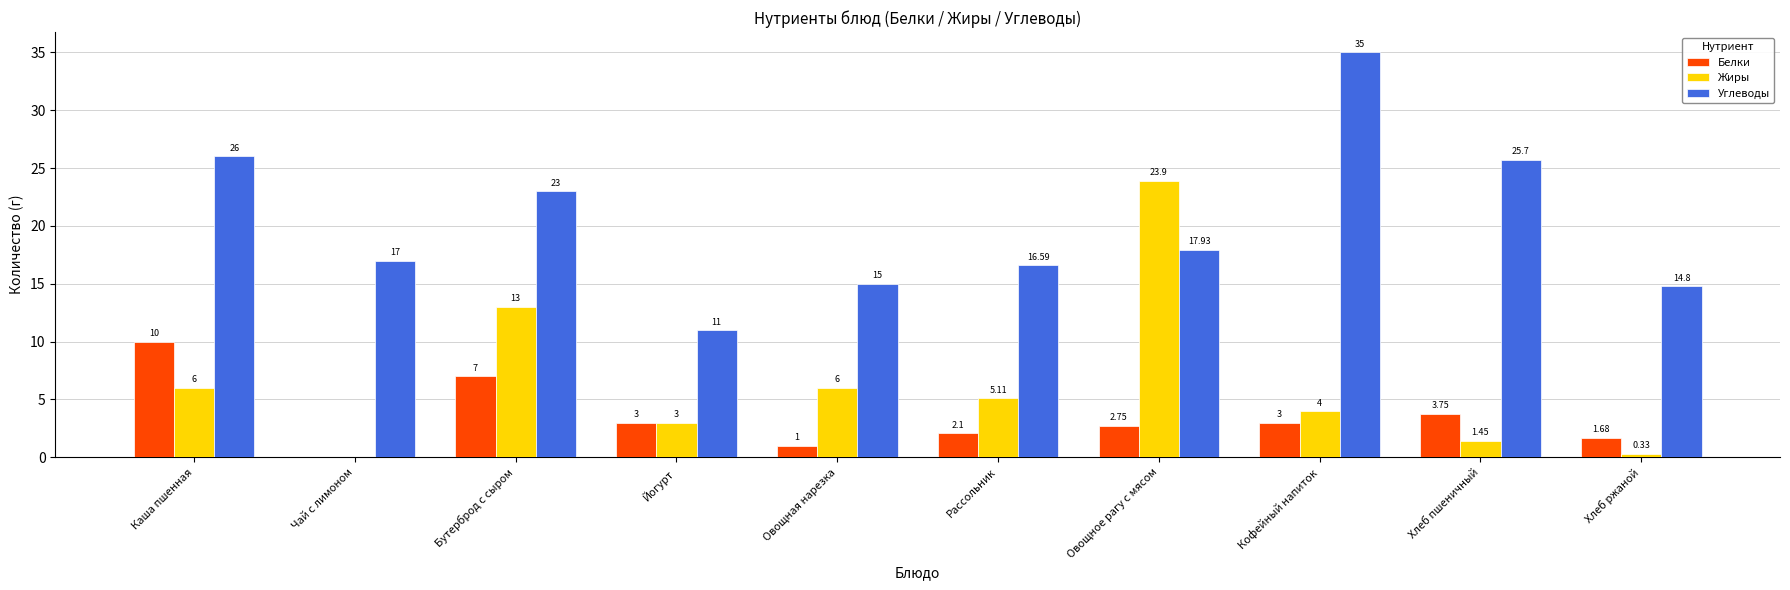

Which label corresponds to the largest value in the chart?

Кофейный напиток